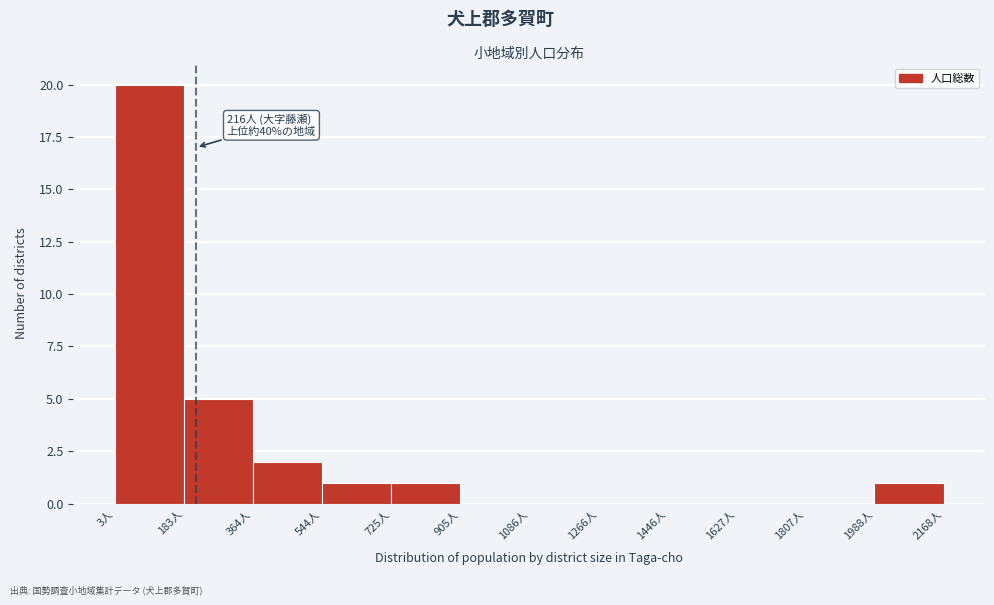

Which range on the x-axis has the tallest bar?

0 to 180